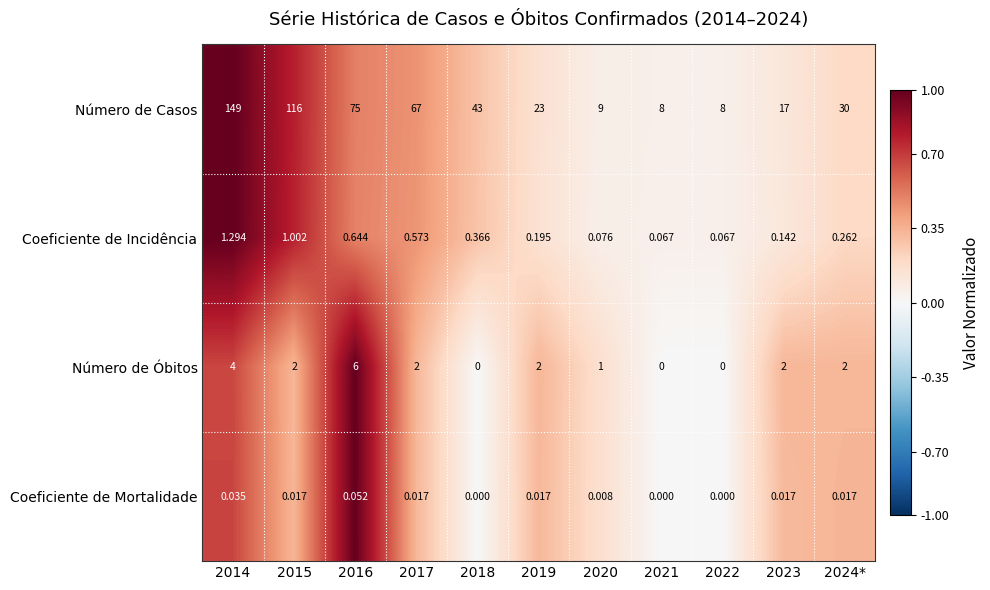

Between 2015 and 2023, which series saw the biggest shift?

Número de Casos